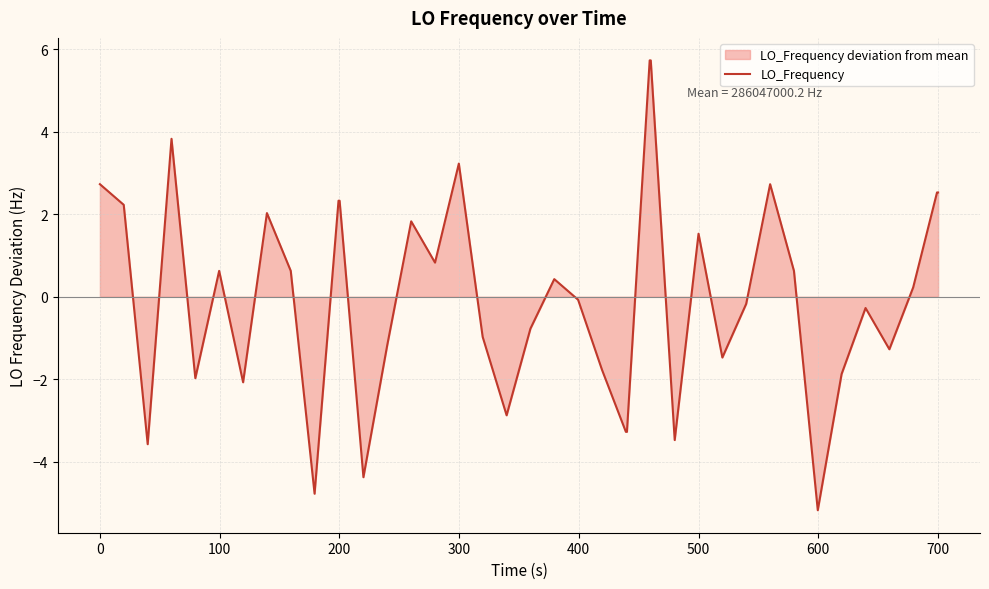

Where does the data first go above 0?

0